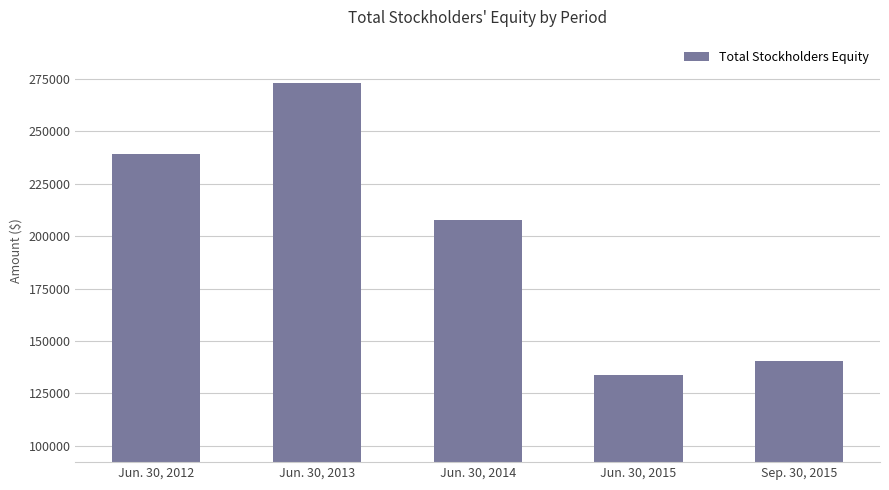

What is the maximum value shown in the chart?

272893